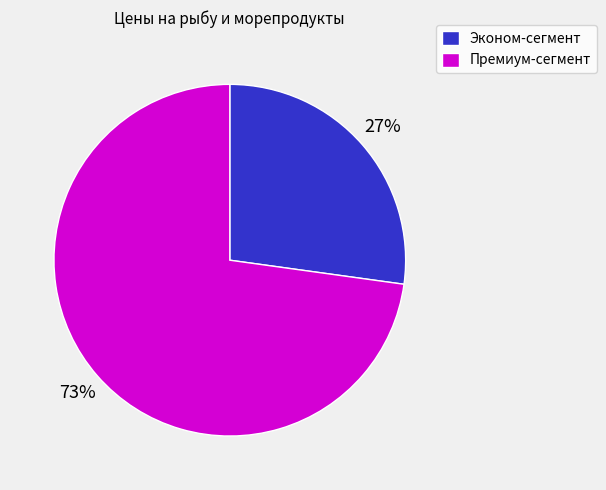

Is there a majority slice in this chart?

Yes